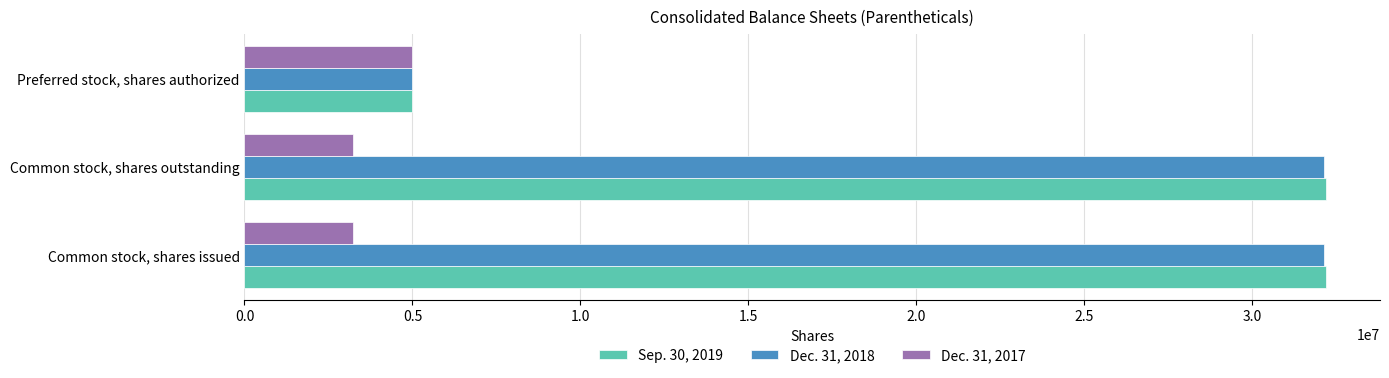

What is the sum of all Dec. 31, 2017 values?

11454916